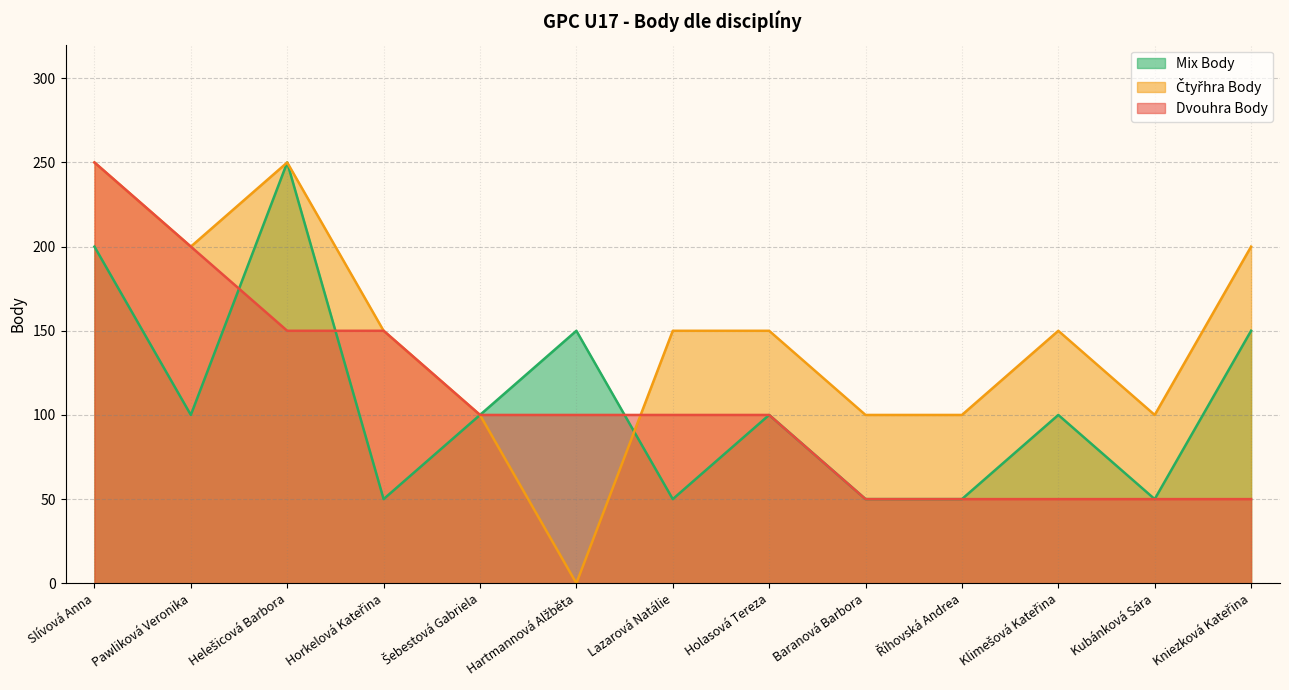

The Dvouhra Body series shows 25 at Holasová Tereza. True or false?

False